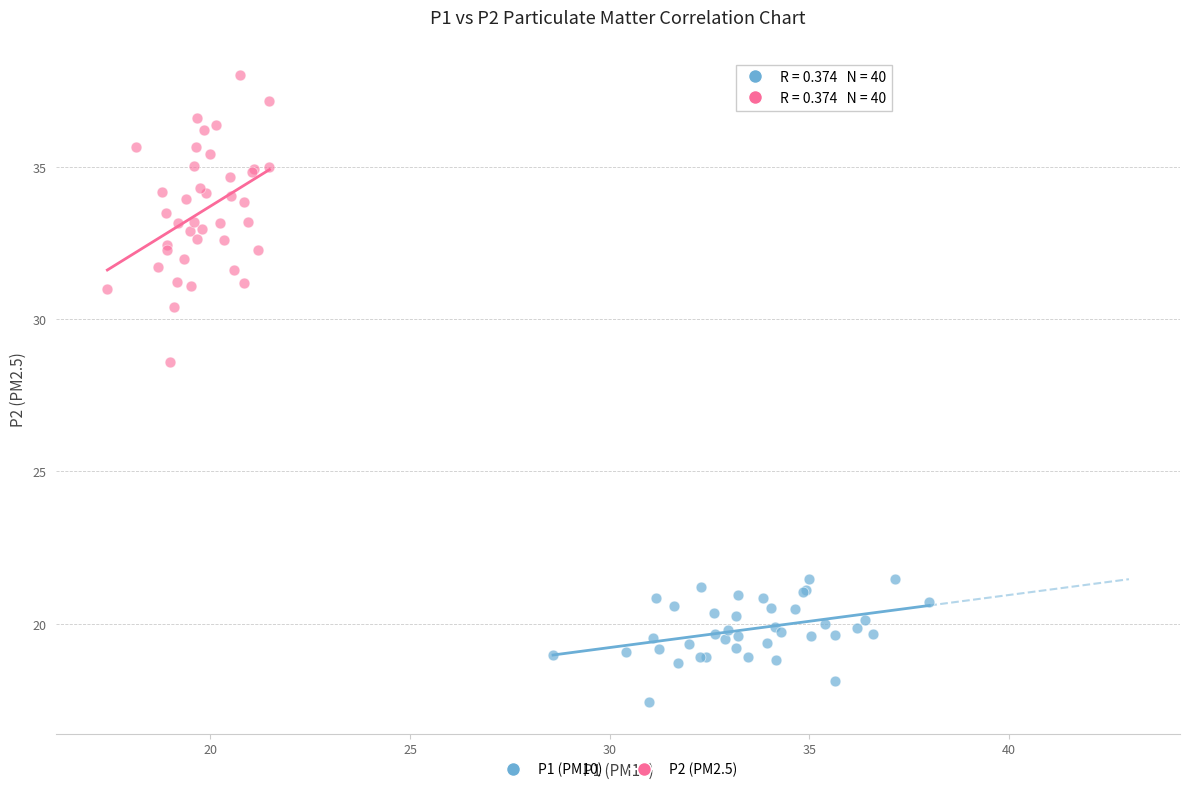

Which series contains the highest Y value?

P2 (PM2.5)